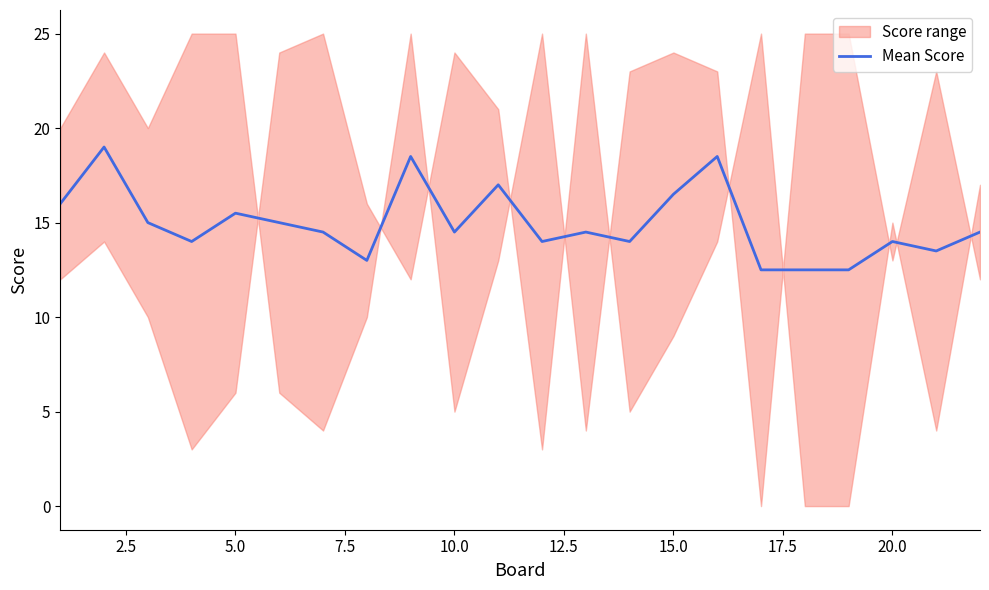

True or false: the data has more than 1 interior local peaks.

True